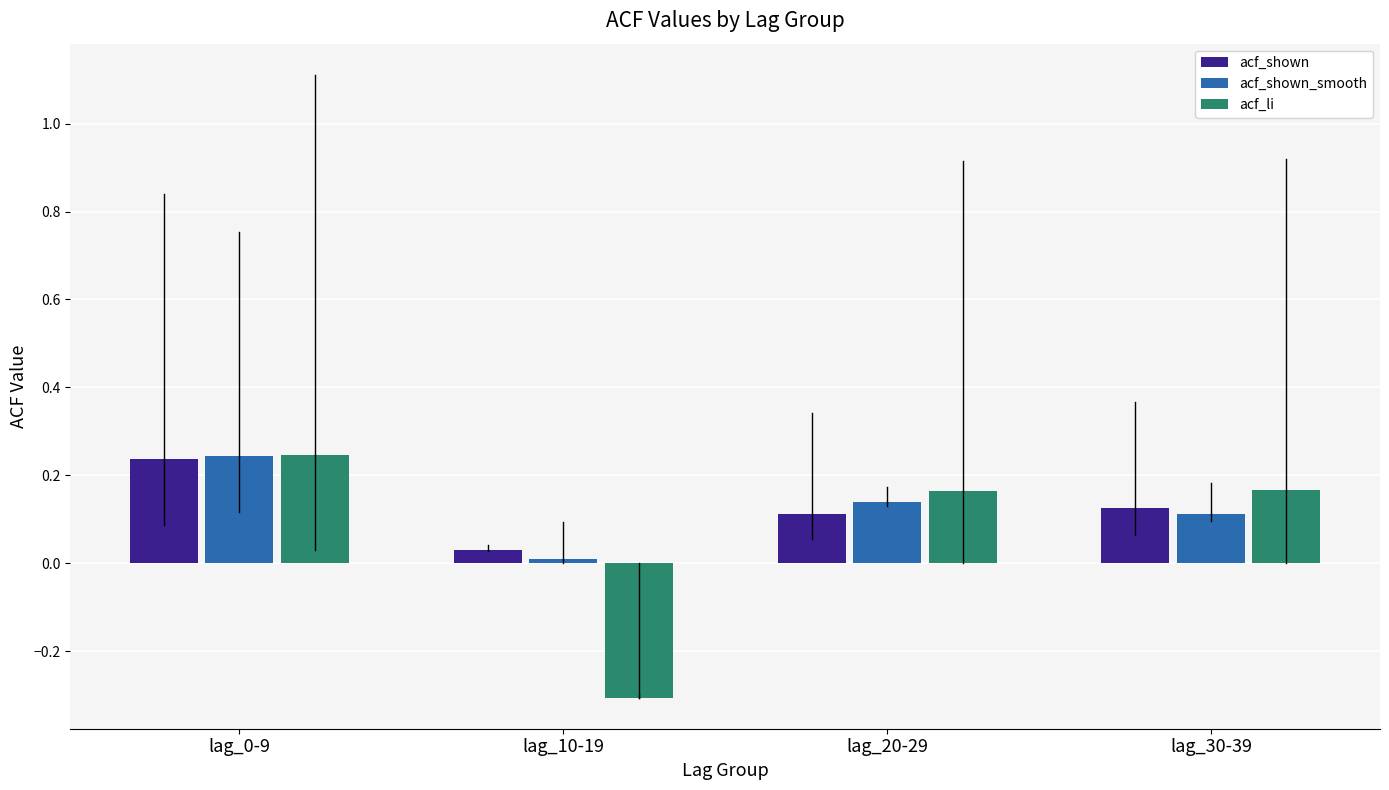

What is the sum of all acf_shown values?

0.5